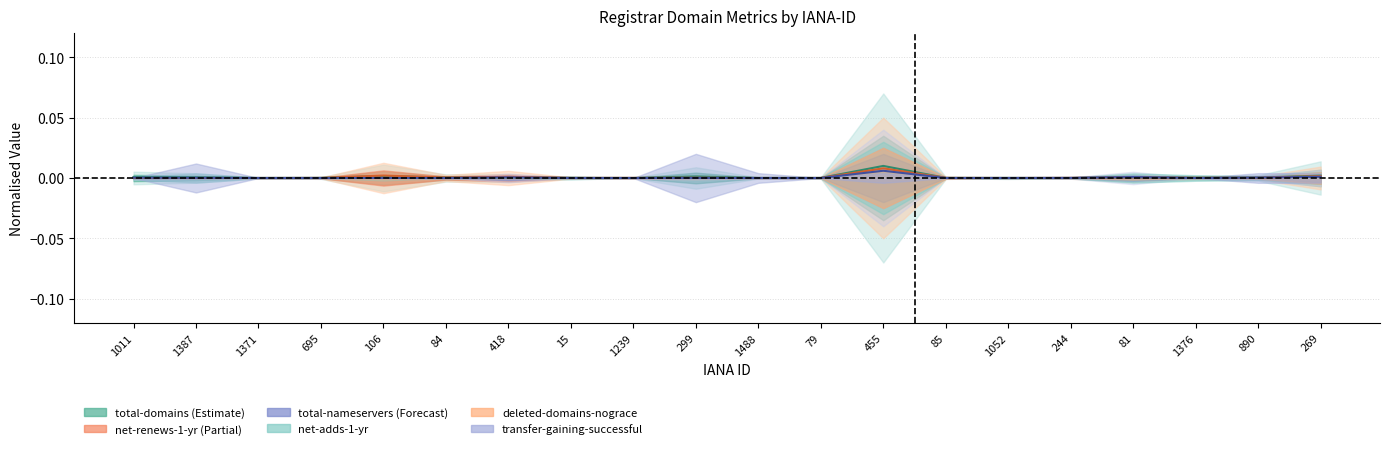

List the labels in order of total-domains value, smallest first.

1239, 244, 1371, 1052, 1488, 79, 695, 85, 15, 1376, 890, 84, 418, 81, 1387, 1011, 299, 106, 269, 455